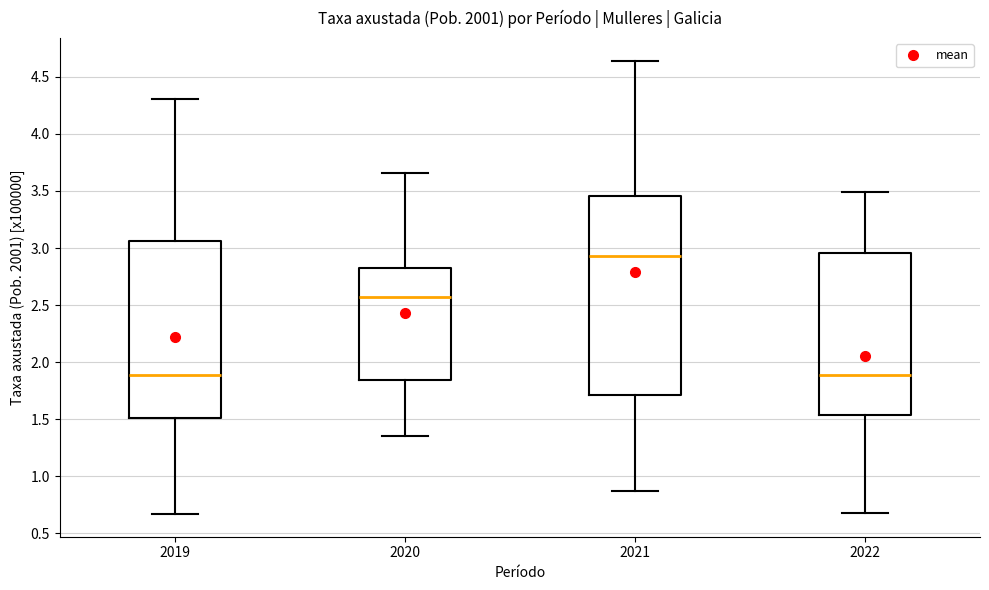

Where does the upper whisker of the box at x = 2020 end on the y-axis? The values are not printed on the chart, so give them approximately, as read against the axis.

3.65